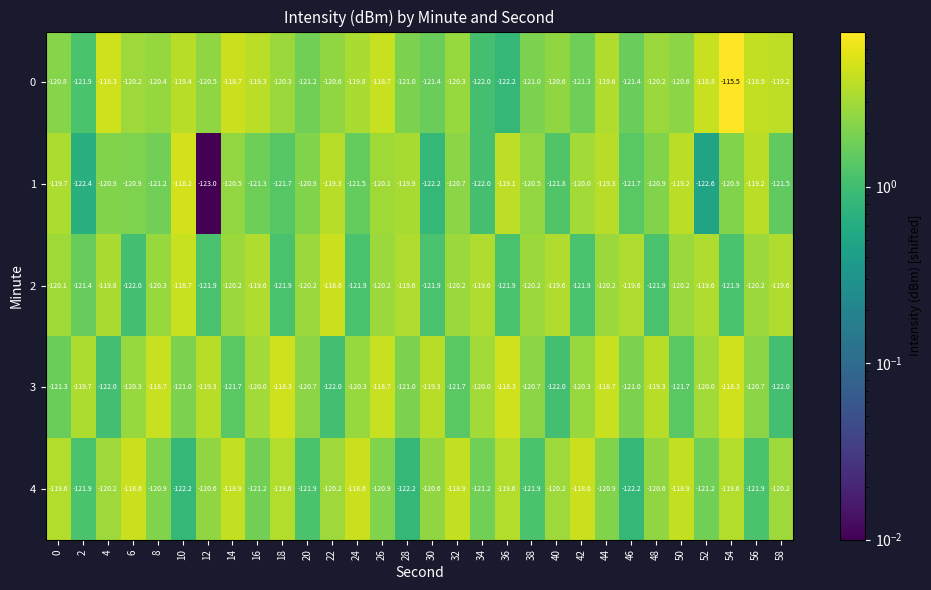

At which label is 1 closest to -120?

42